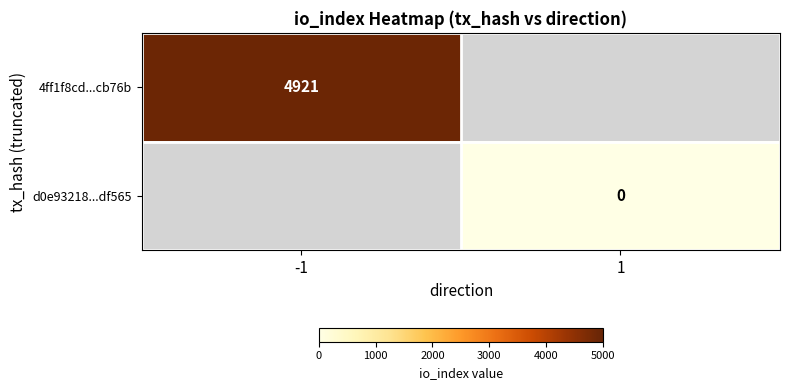

True or false: 4ff1f8cd...cb76b has a value of 8280 at -1.

False